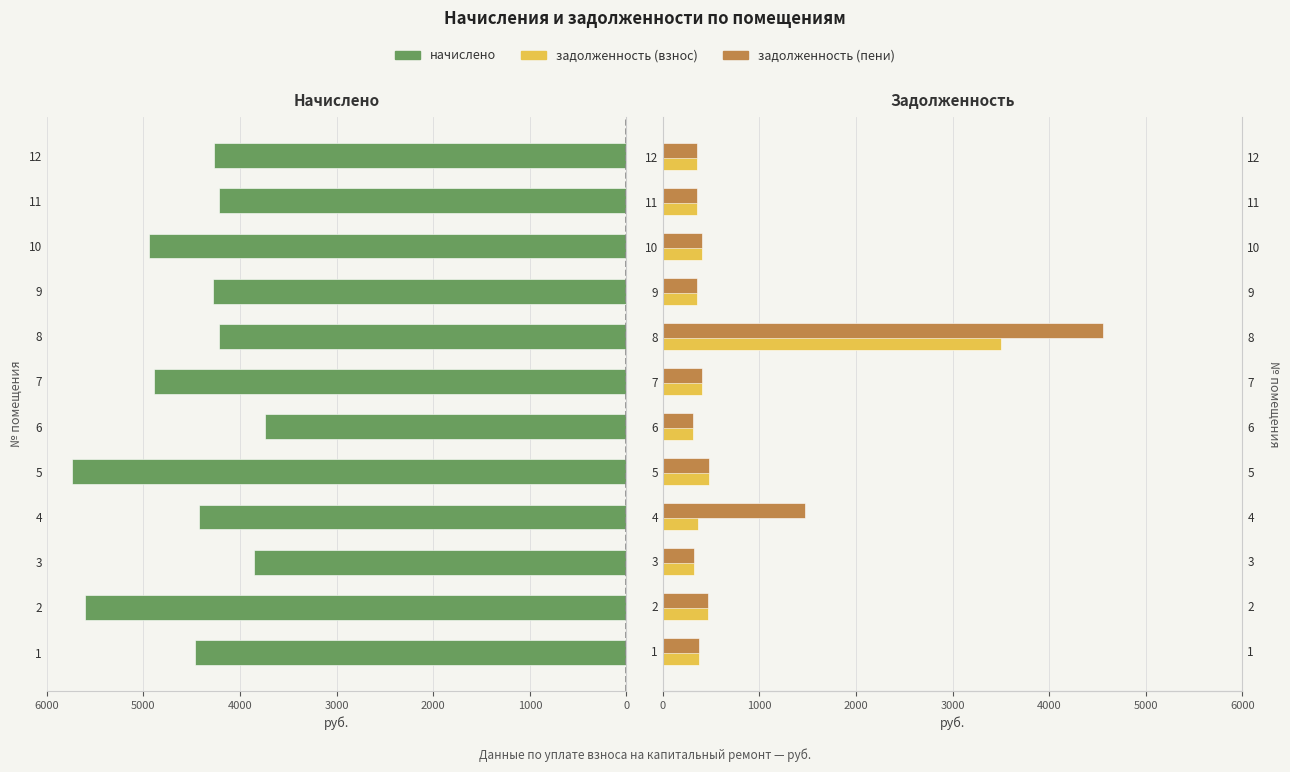

Is it true that начислено equals 3739.2 at 6?

True